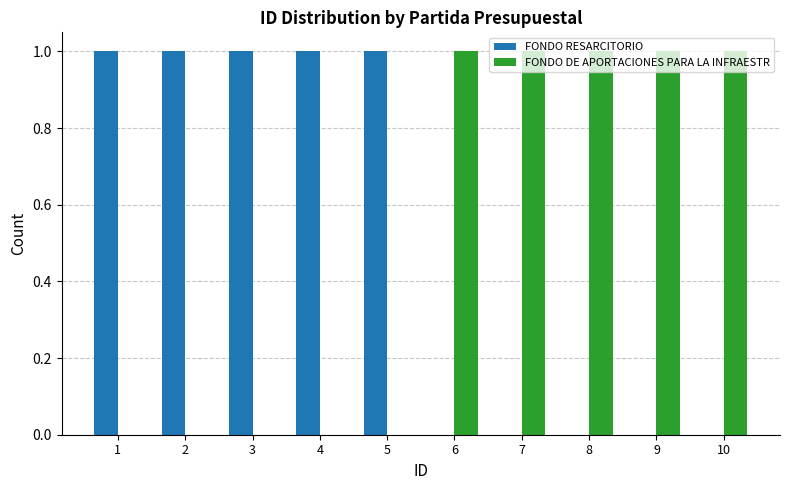

Reading left to right, transcribe all the data shown in this chart.

FONDO RESARCITORIO: 1	1	1	1	1	0	0	0	0	0
FONDO DE APORTACIONES PARA LA INFRAESTR: 0	0	0	0	0	1	1	1	1	1